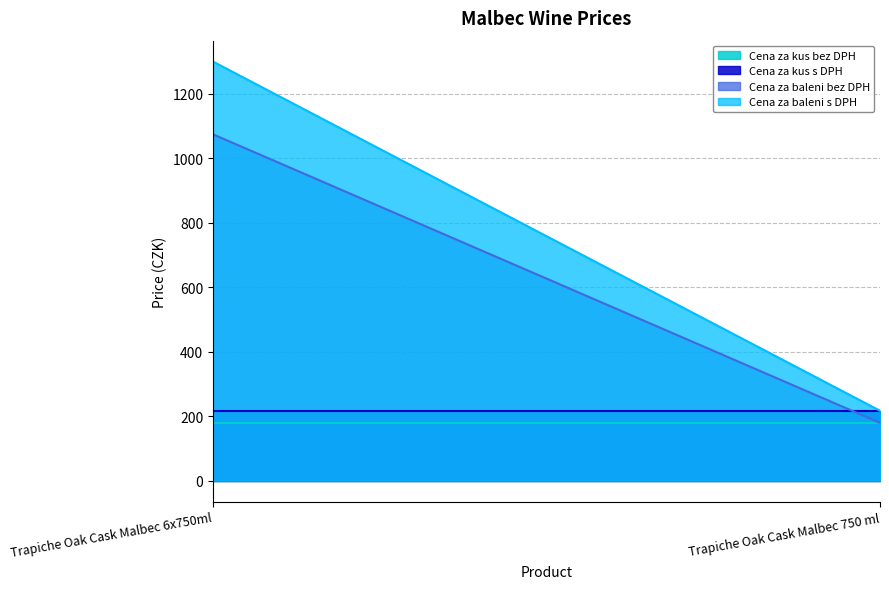

What is the difference between the maximum and minimum values in the Cena za baleni bez DPH series?

895.0